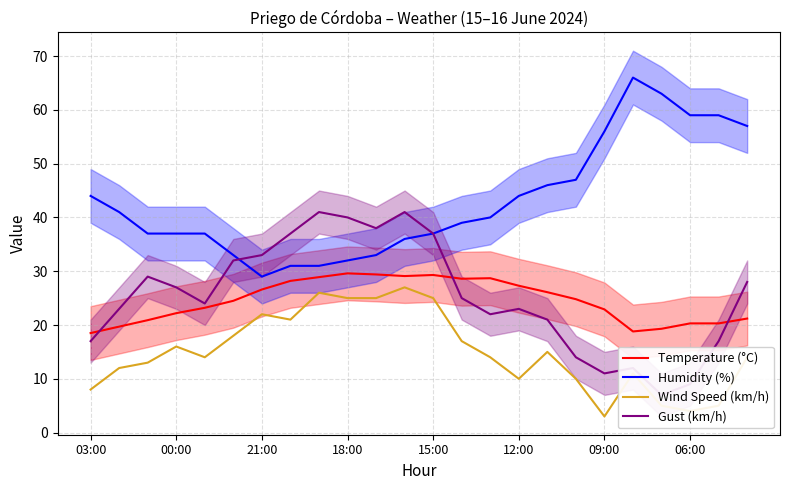

What is the minimum value for Temperature (°C)?

18.5